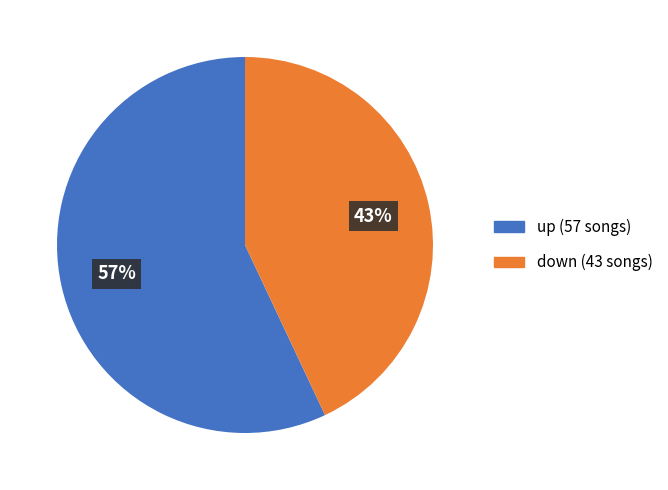

Count the number of slices in the pie.

2